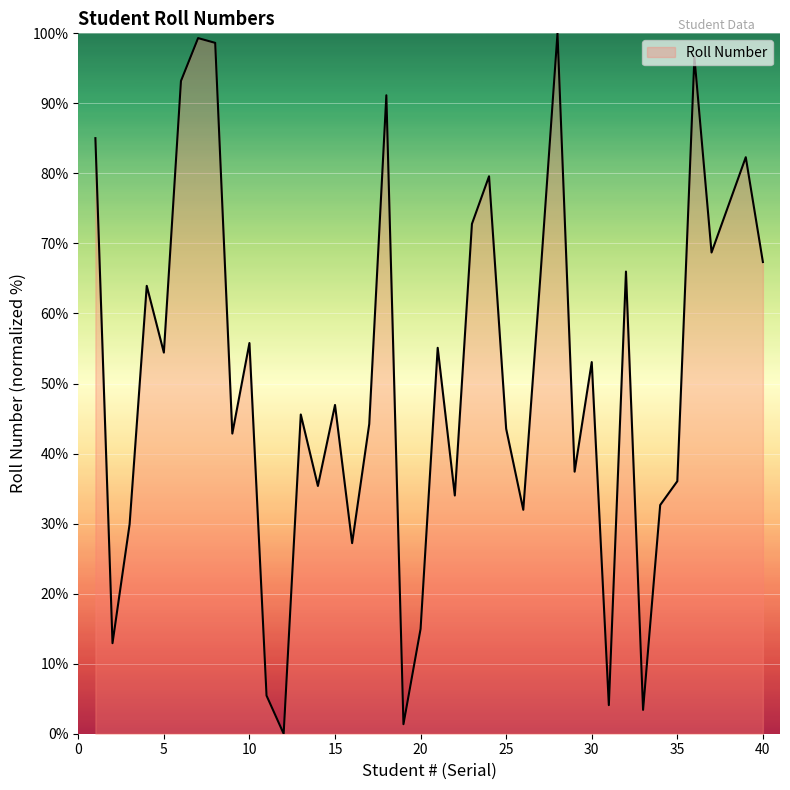

What is the sum of all values?

2053.7